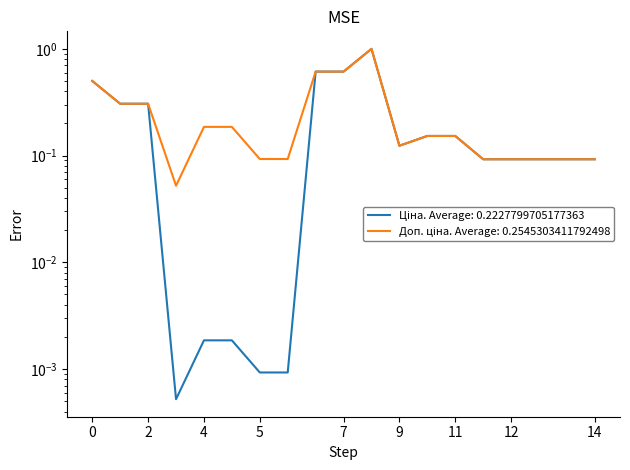

True or false: Доп. ціна has a value of 0.3 at 273702193.

False